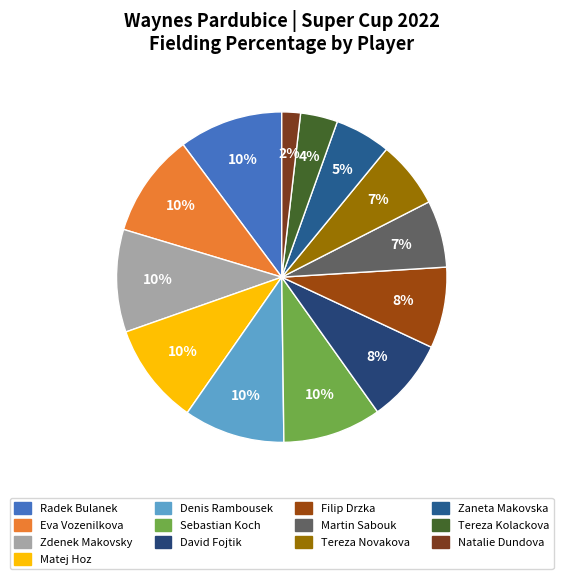

Which category has the smallest portion of the pie?

Natalie Dundova